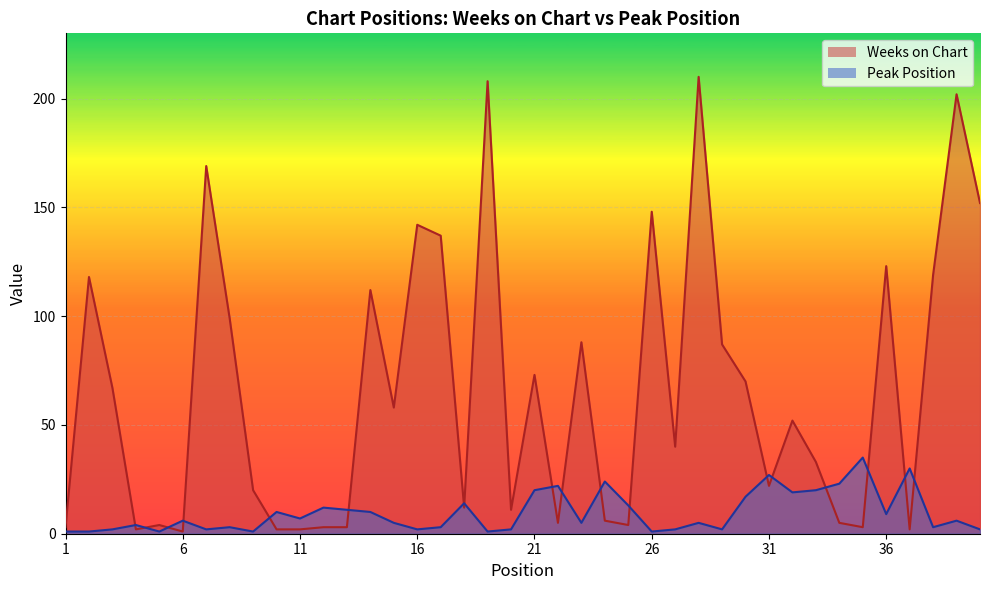

Count the number of data series in this chart.

2